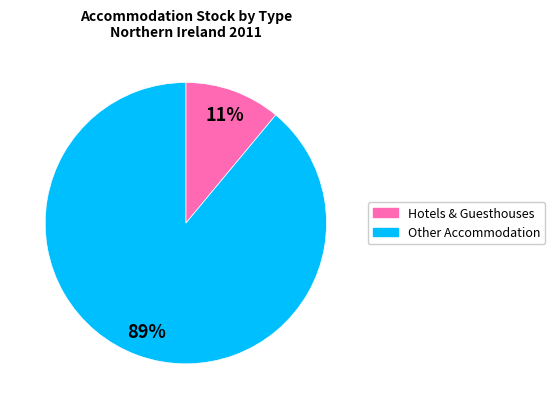

To the nearest percent, what is the difference between the largest and smallest slice percentages?

78%